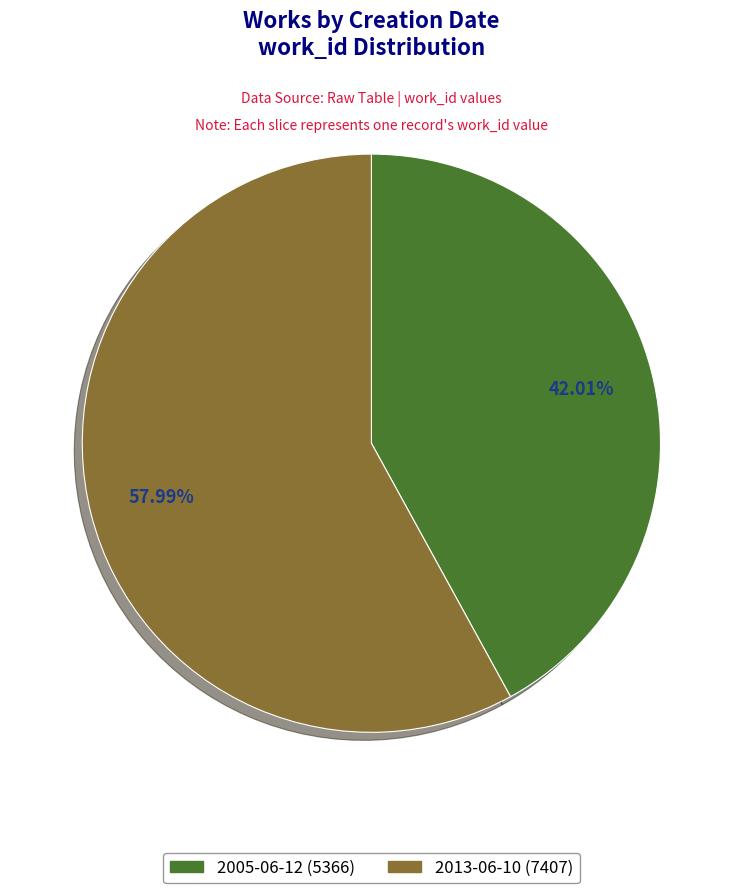

Approximately how many times larger is the value at 2005-06-12 compared to 2013-06-10?

0.7